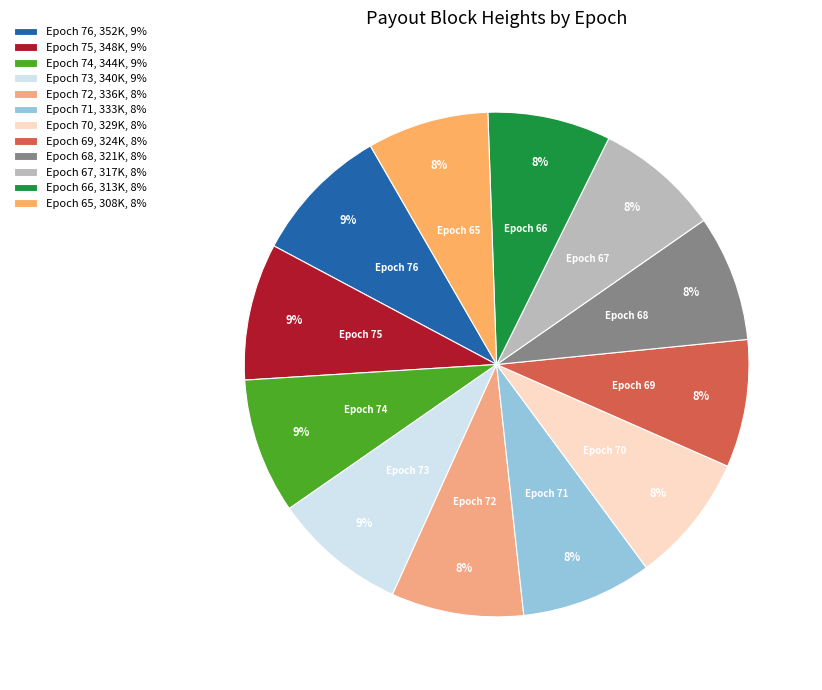

To the nearest percent, what percentage of the pie is Epoch 66?

8%